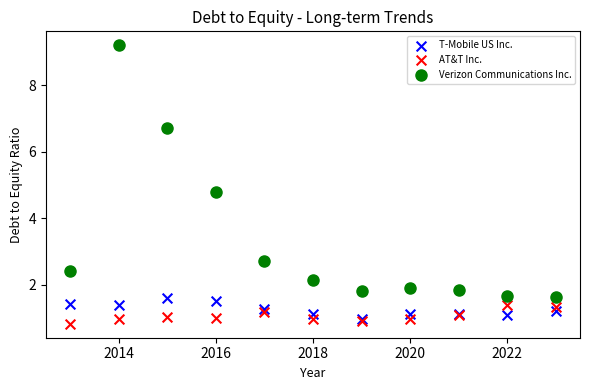

Which series reaches the maximum Y coordinate?

Verizon Communications Inc.